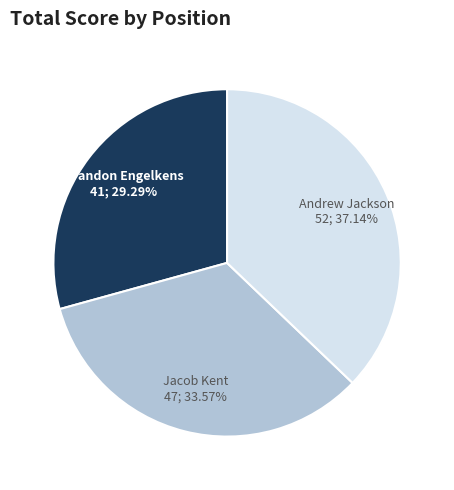

To the nearest percent, what is the average slice percentage?

33%